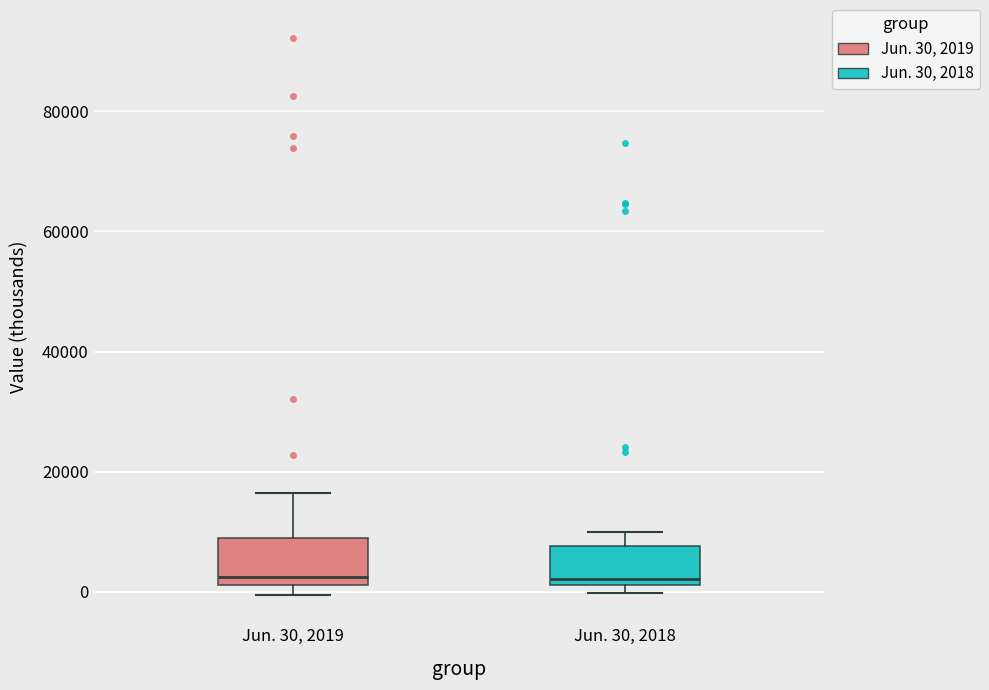

Reading left to right, read every box against the y-axis: the position of its median line, the range the box covers, and the ends of its whiskers. The values are not printed on the chart, so give them approximately, as read against the axis.

Jun. 30, 2019: median 2000 (just above the box's lower edge), box 2000 to 10000, whiskers 0 to 16000
Jun. 30, 2018: median 2000 (just above the box's lower edge), box 2000 to 8000, whiskers 0 to 10000